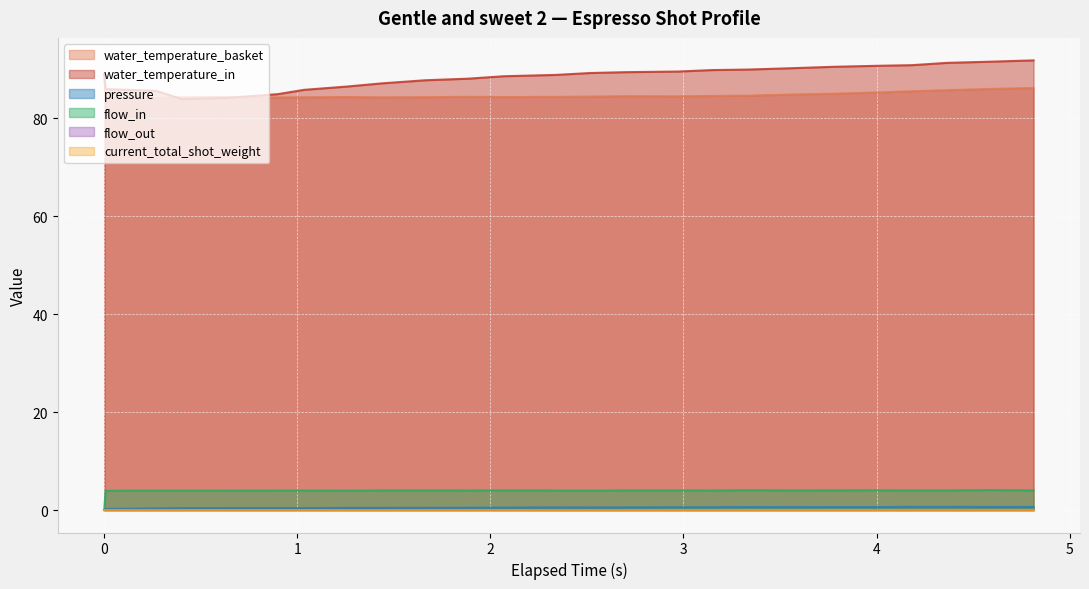

What is the label of the 20th point from the right?

0.898